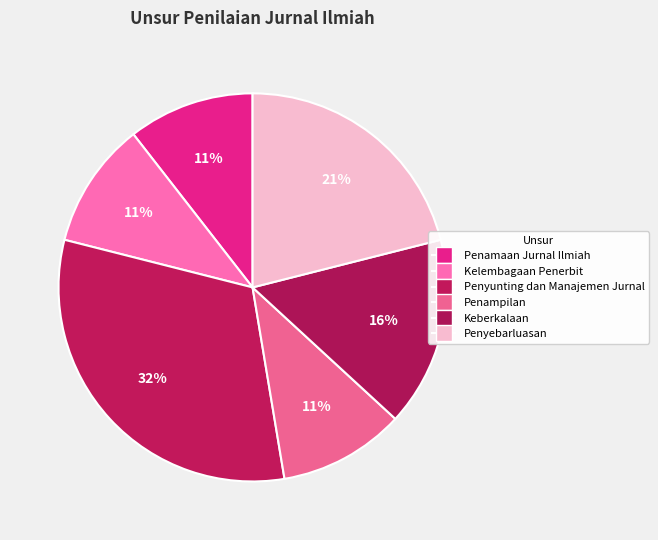

How many slices are in this pie chart?

6